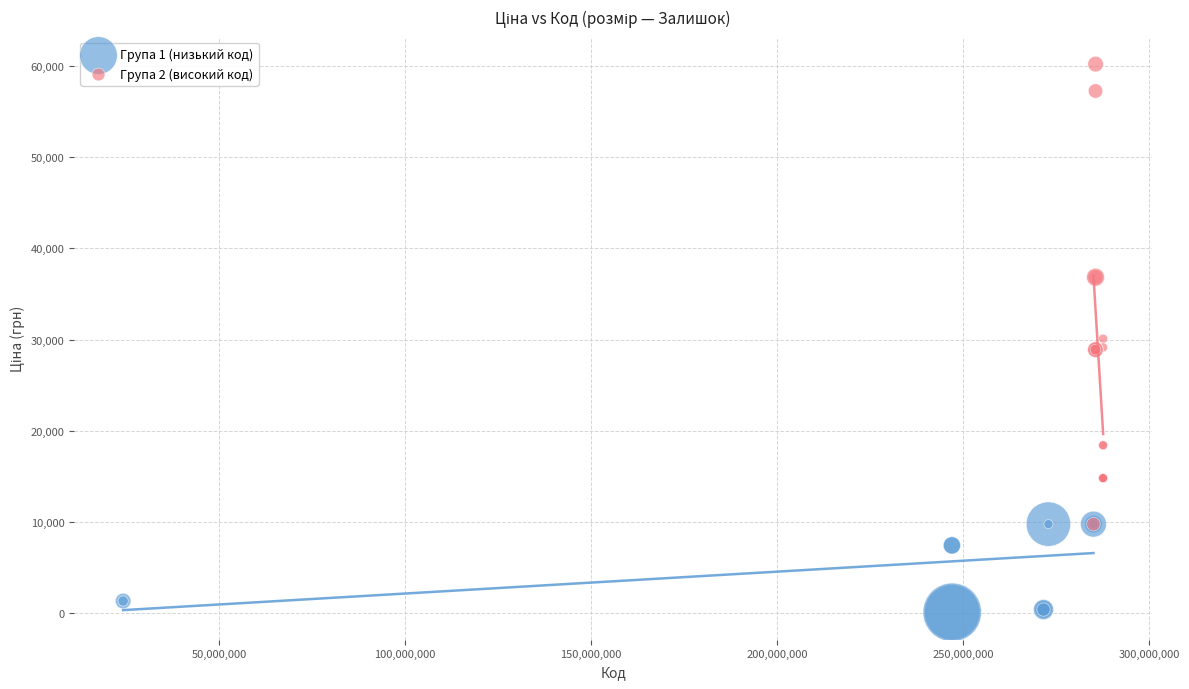

Which series reaches the minimum Y coordinate?

Група 1 (низький код)